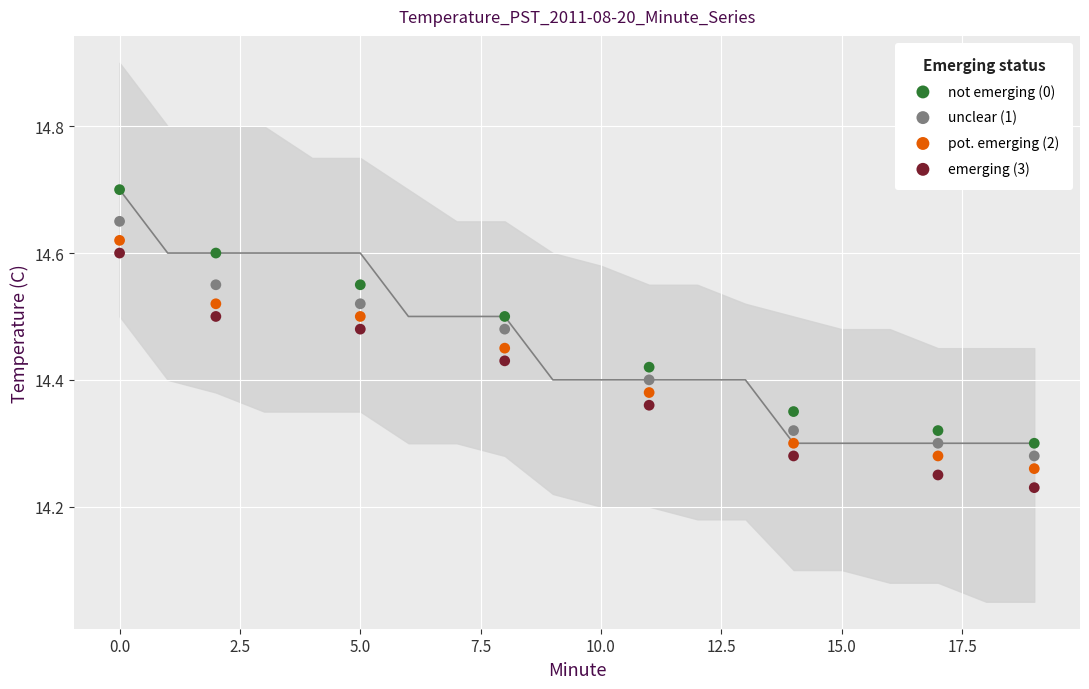

Which series has the widest spread of Y values?

not emerging (0)